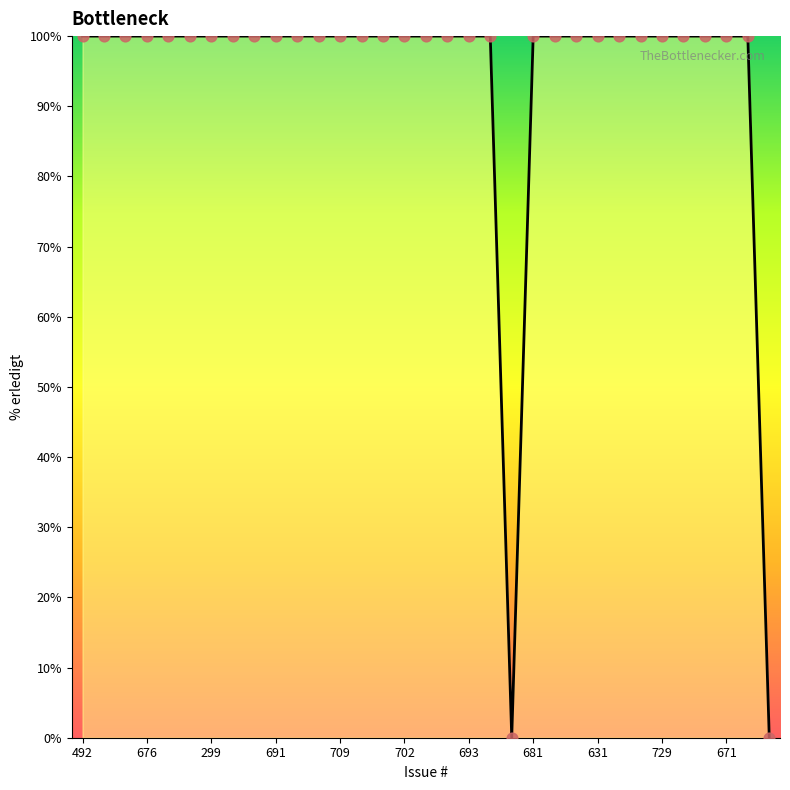

Approximately how many times larger is the value at 680 compared to 697?

1.0